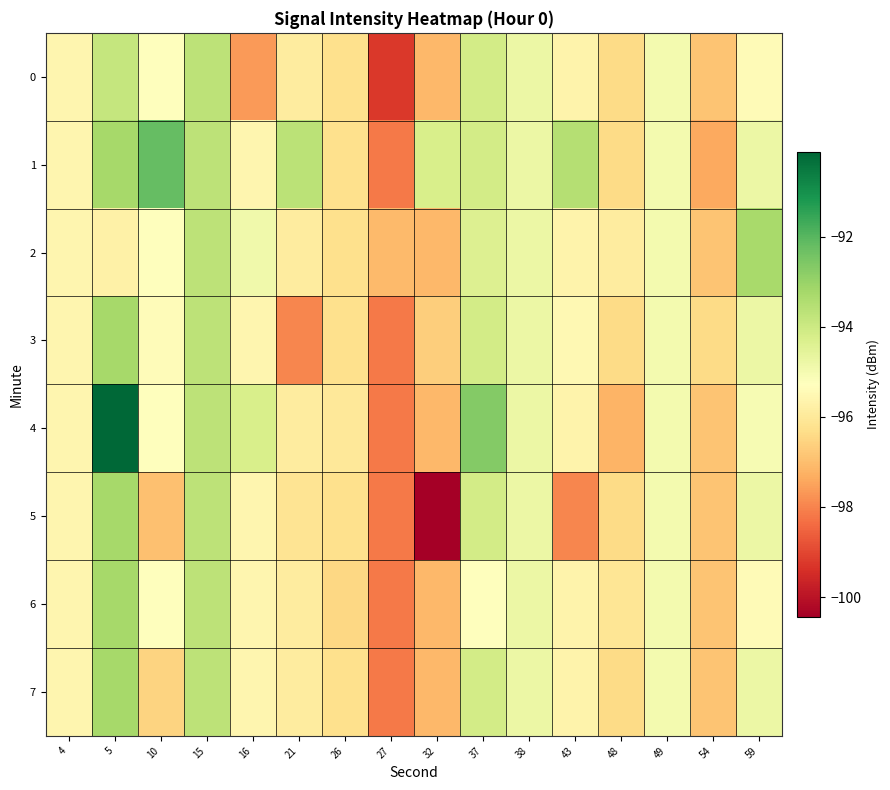

What is the total value across all series at 16?

-764.7